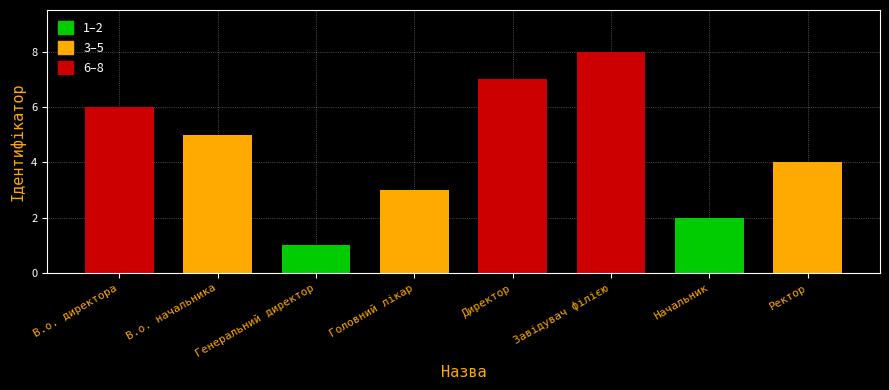

How many values are below 5?

4